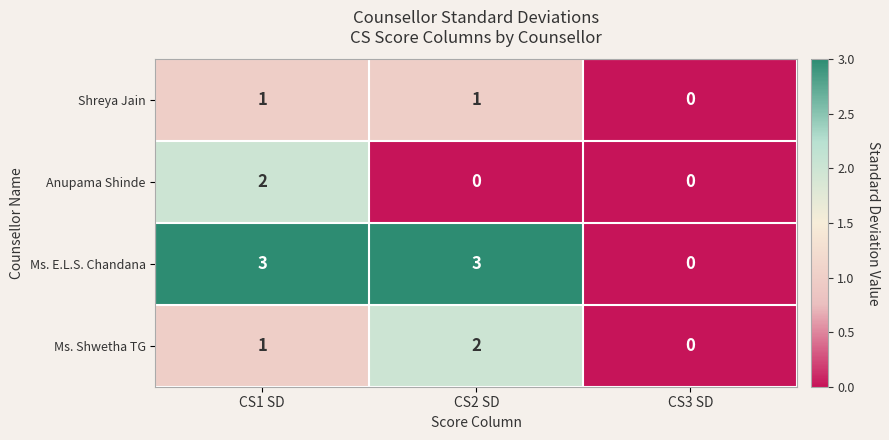

What is the greatest value displayed?

3